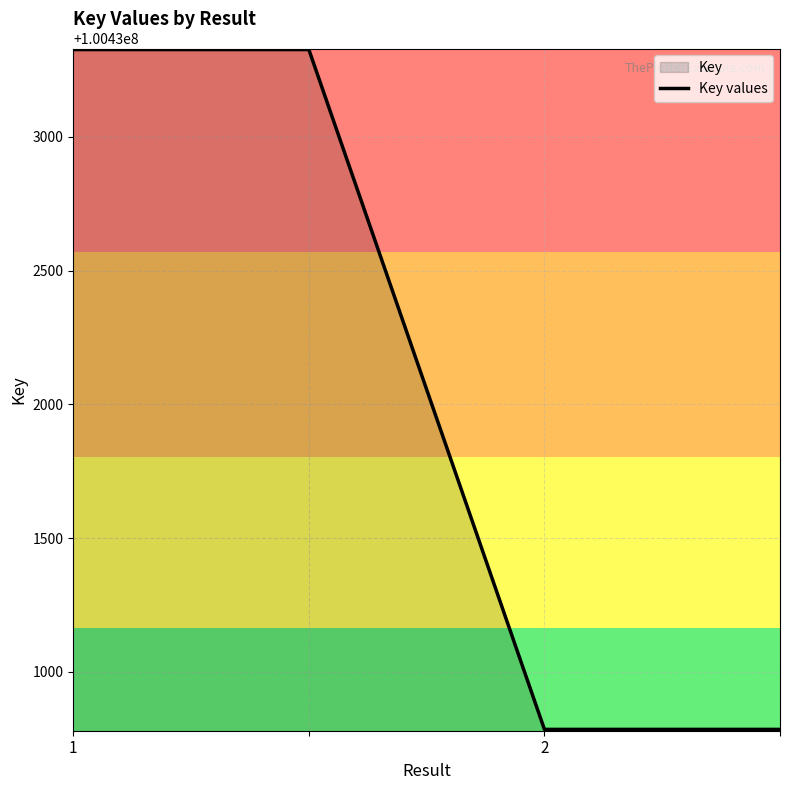

Reading left to right, transcribe all the data shown in this chart.

100433326	100433326	100430785	100430785